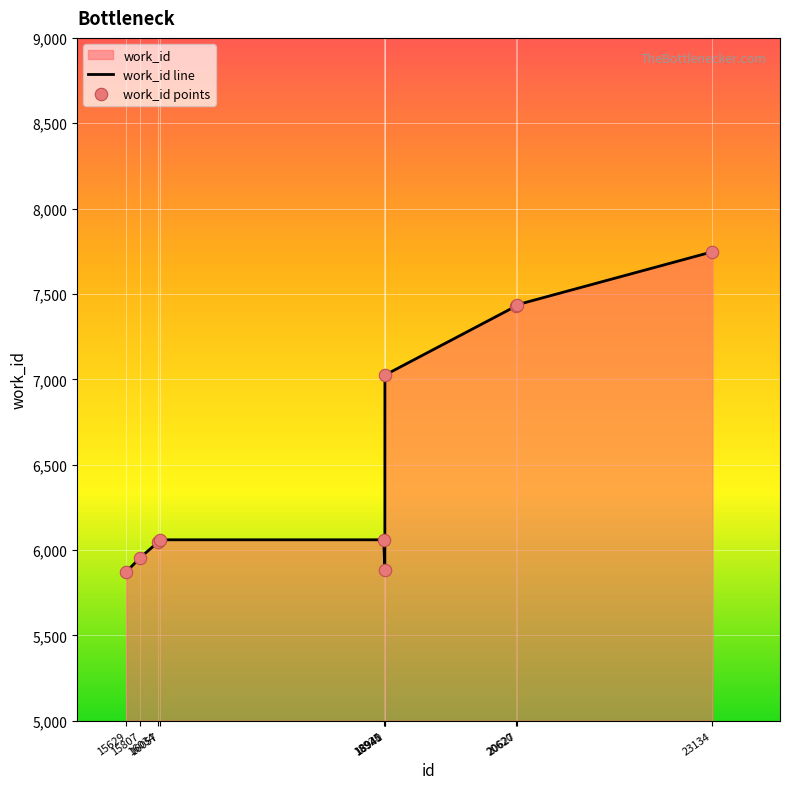

What is the change in value from 15629 to 18940?

+12